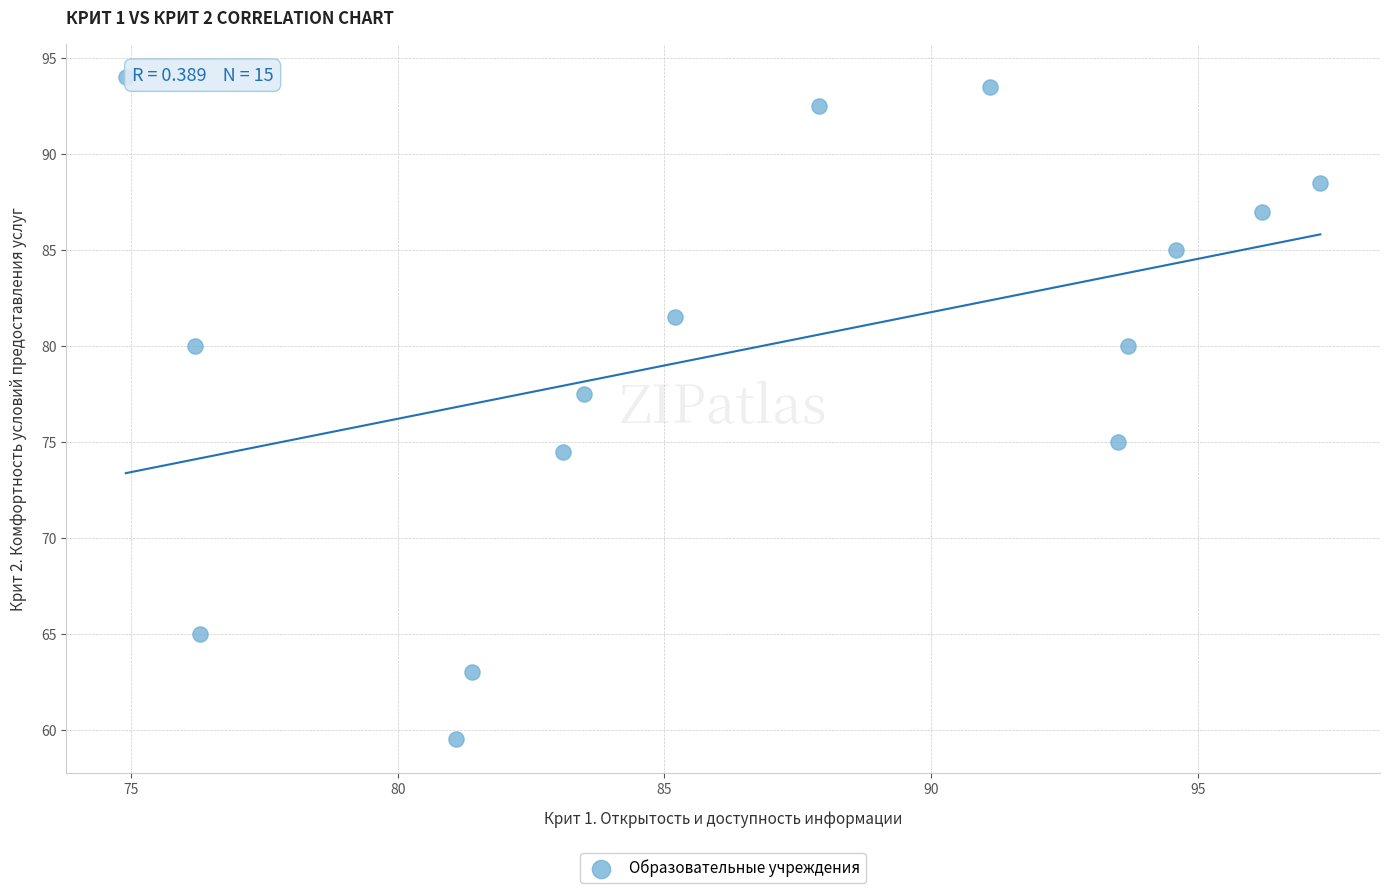

What Y value in the scatter plot is closest to 76?

75.0